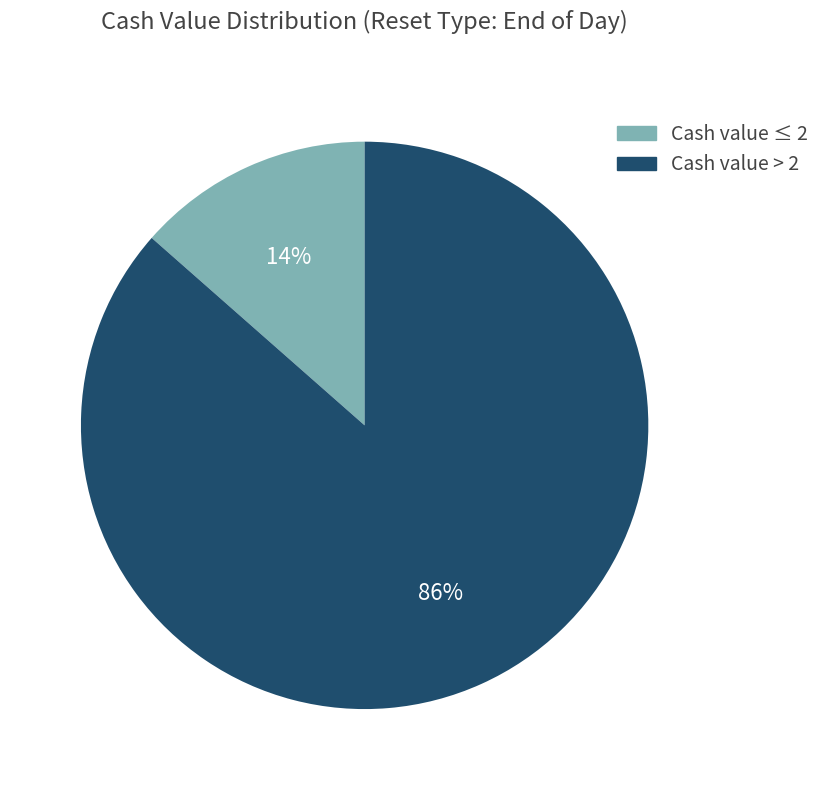

To the nearest percent, what is the average slice percentage?

50%